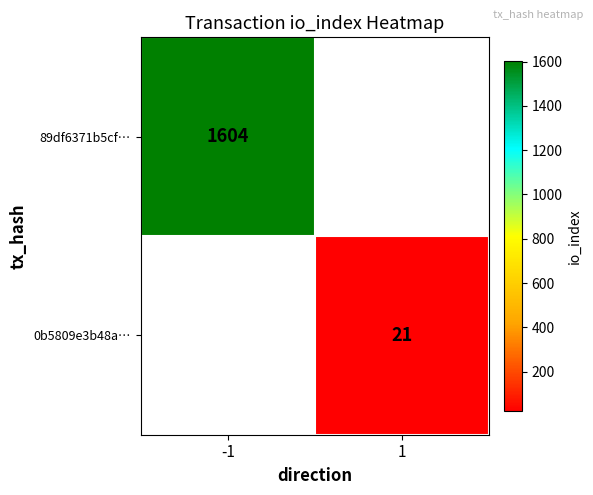

Is it true that 89df6371b5cf… equals 2815 at -1?

False